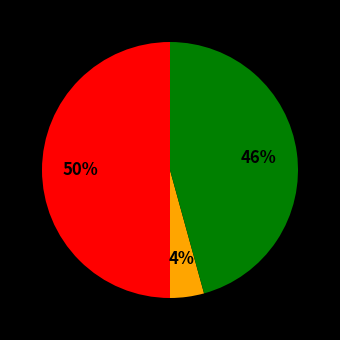

To the nearest percent, what is the average slice percentage?

33%